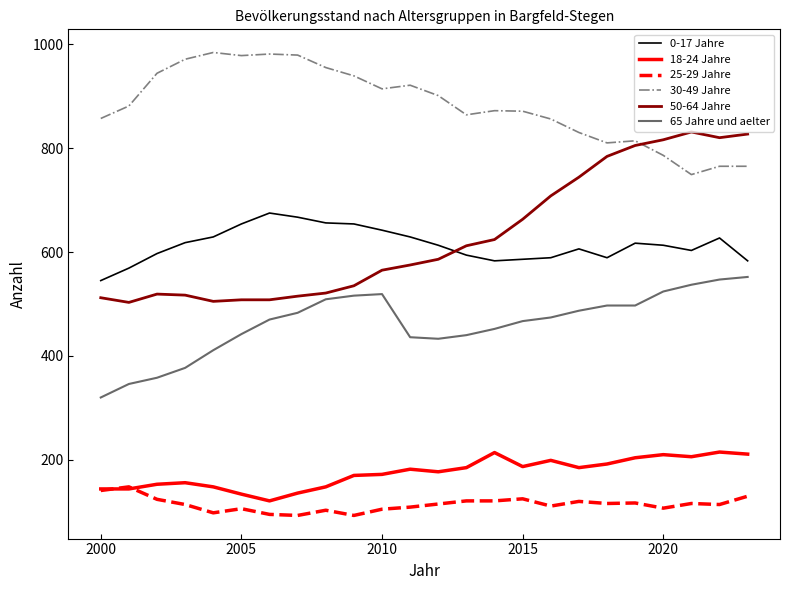

True or false: 18-24 Jahre has more than 2 points higher than both neighbors.

True